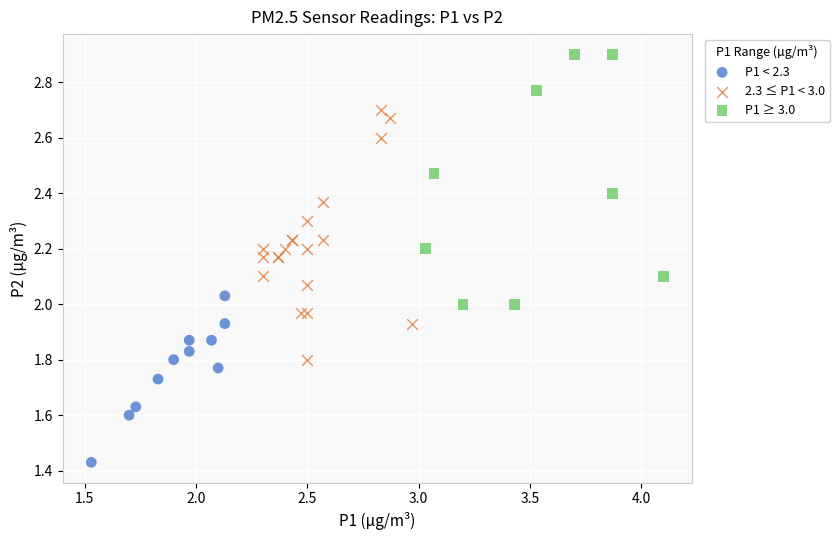

Which series contains the highest Y value?

P1 ≥ 3.0